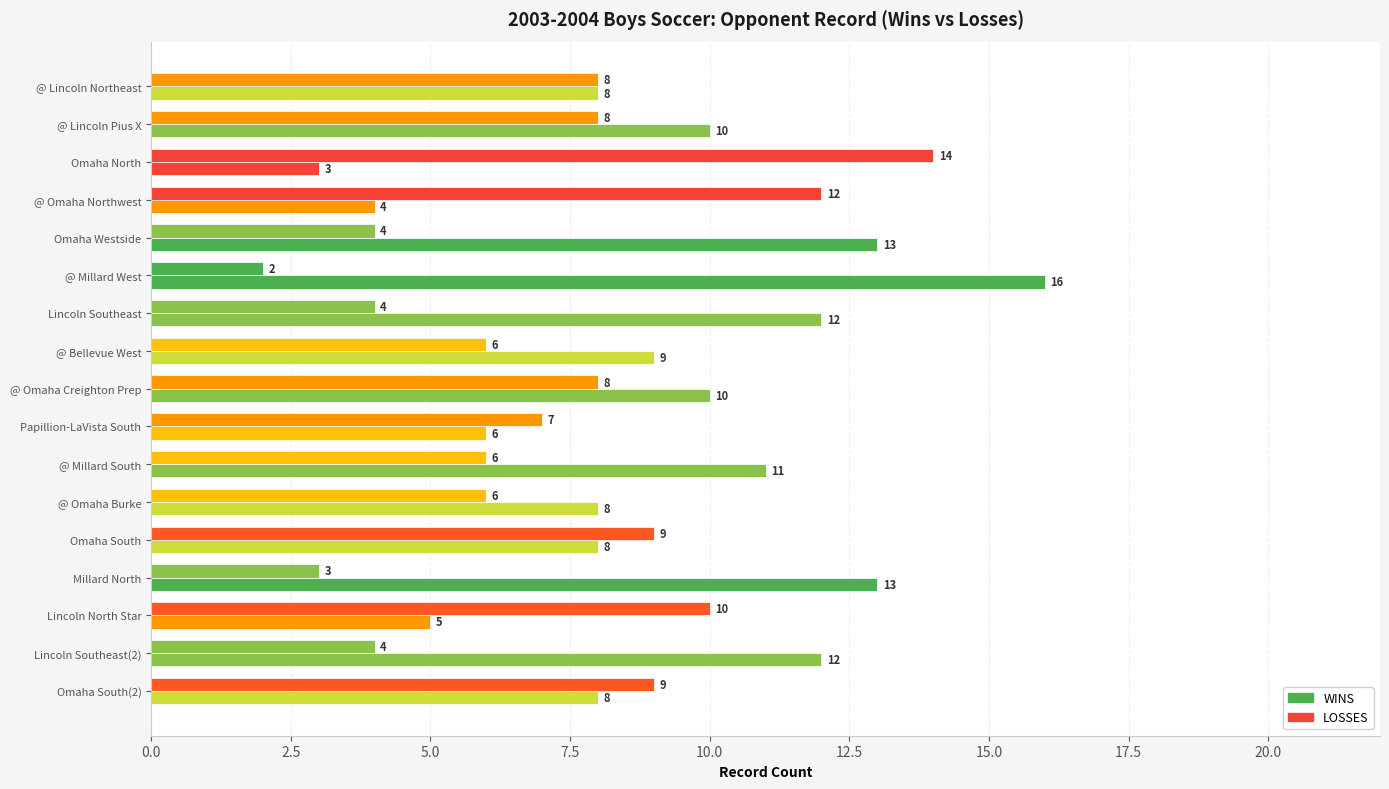

How many categories are shown in the chart?

17